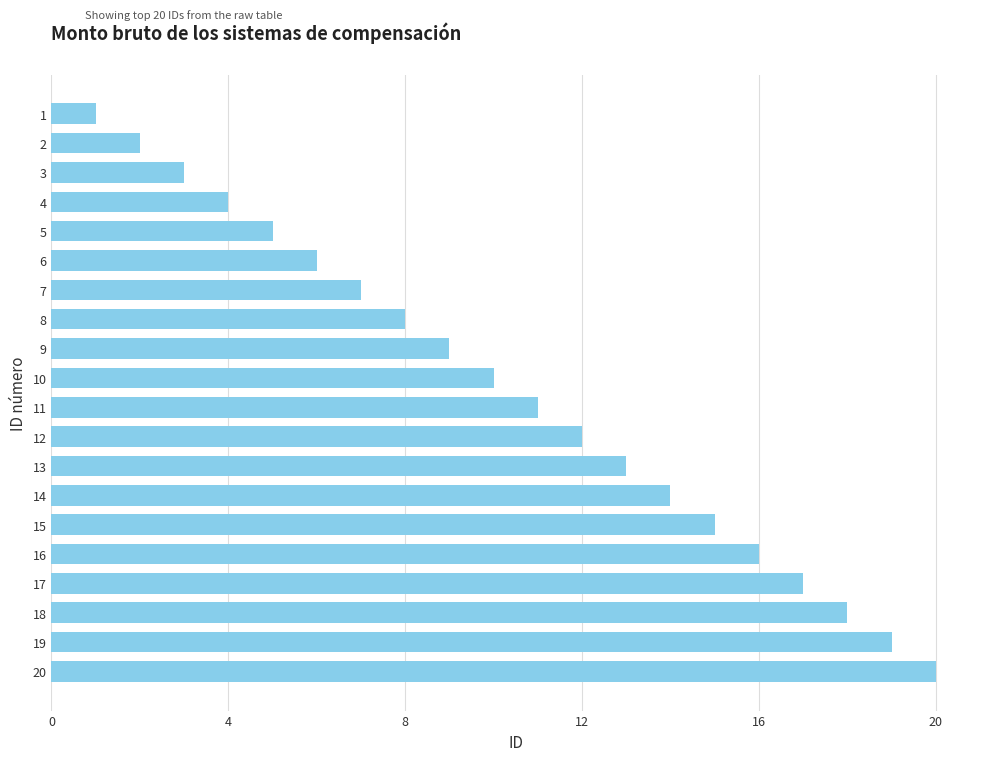

What is the ratio of the value at 11 to the value at 3?

3.7